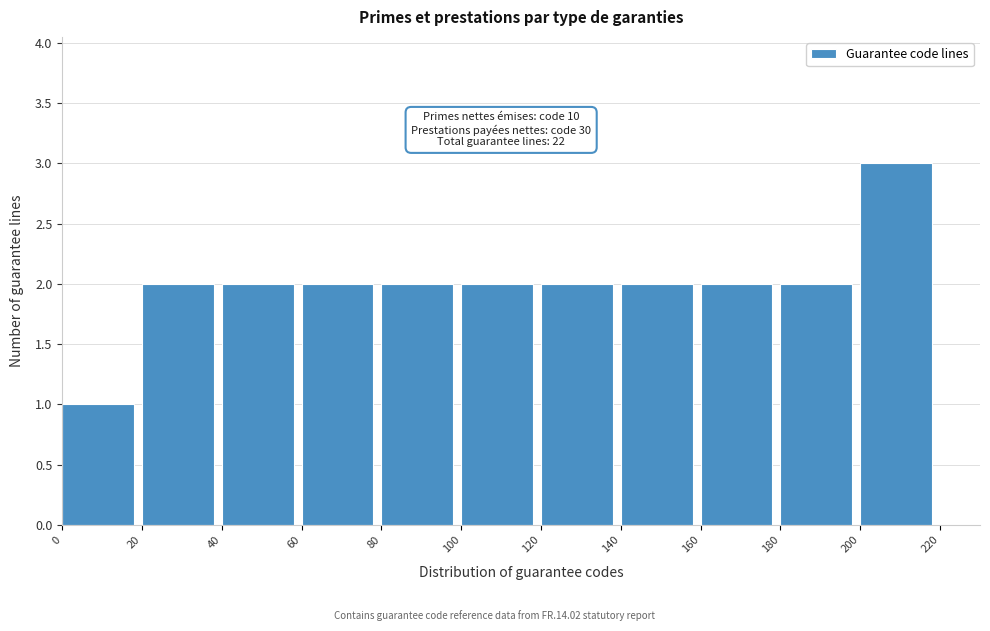

Which range on the x-axis has the tallest bar?

200 to 220